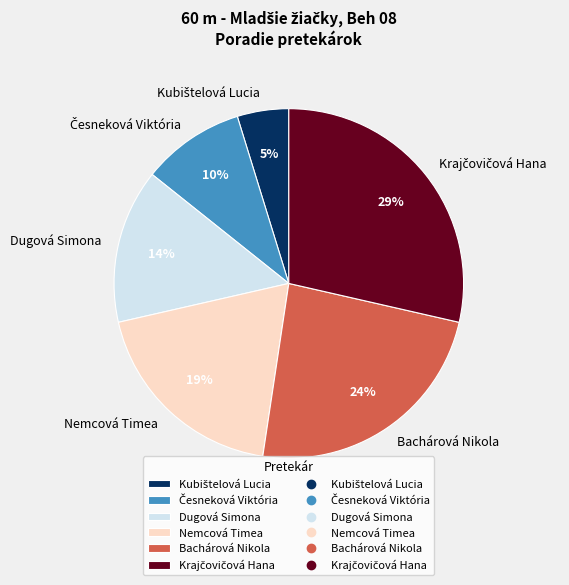

What percentage is the Dugová Simona slice, to the nearest percent?

14%